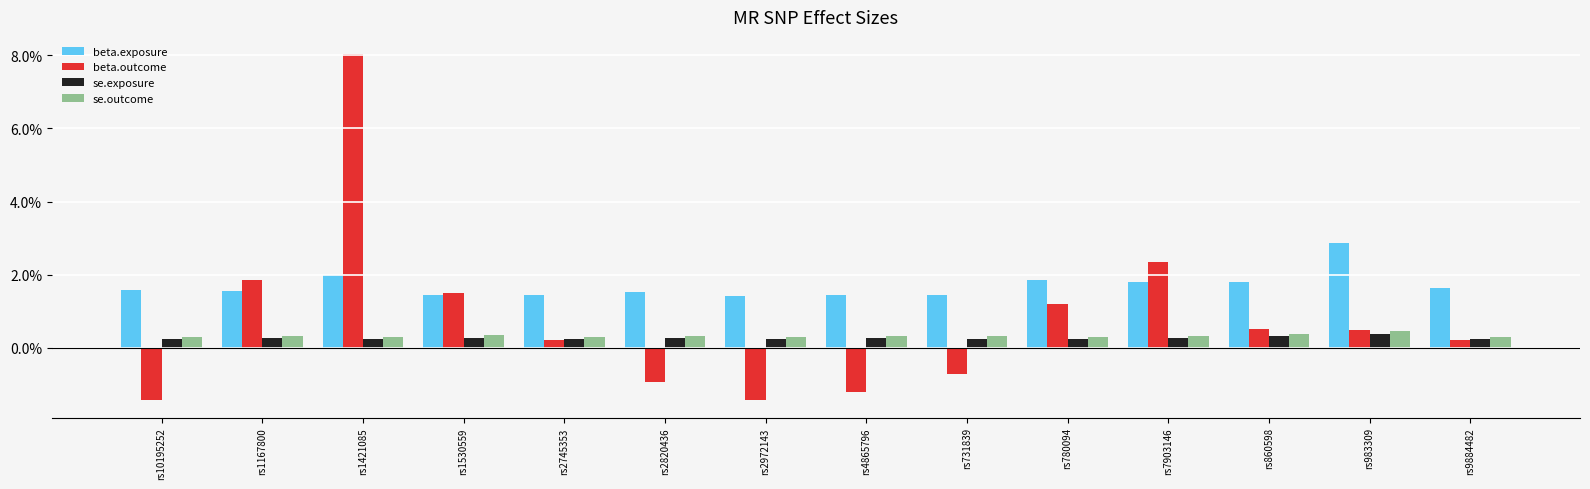

What is the label of the 4th bar from the right?

rs7903146